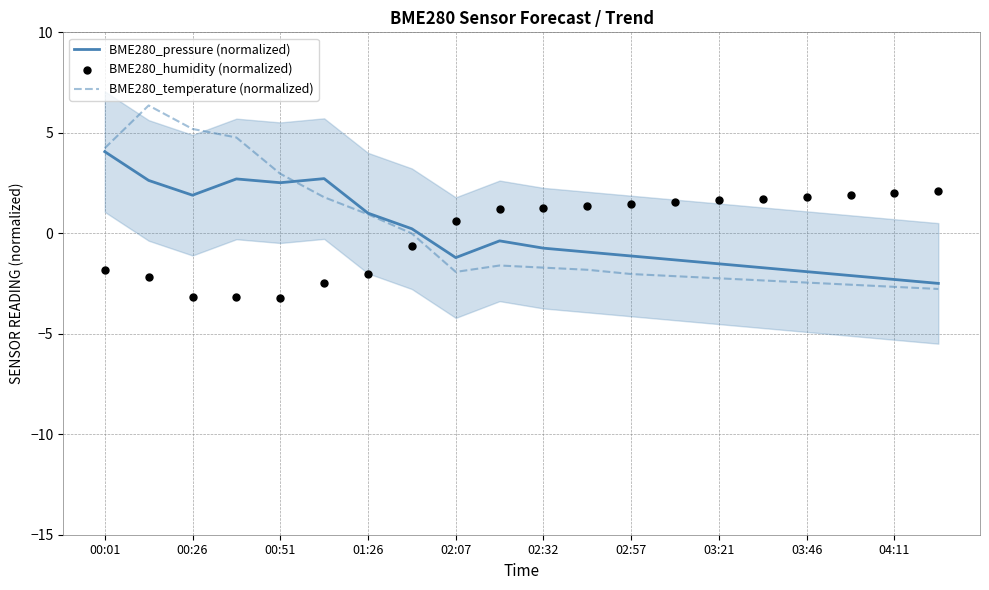

Which series has the largest total across all categories?

BME280_temperature (normalized)